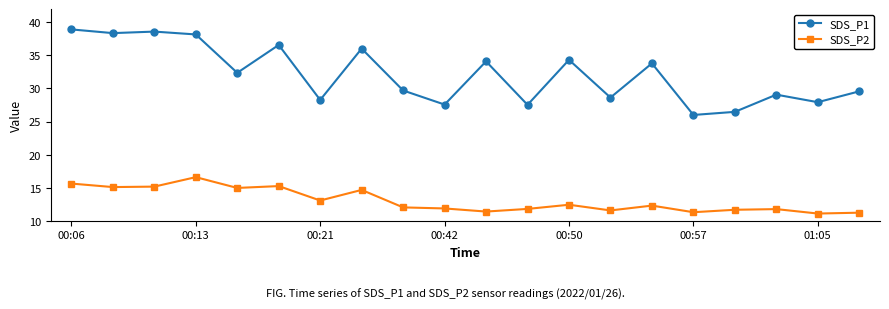

List the series in order of their peak value, highest first.

SDS_P1, SDS_P2